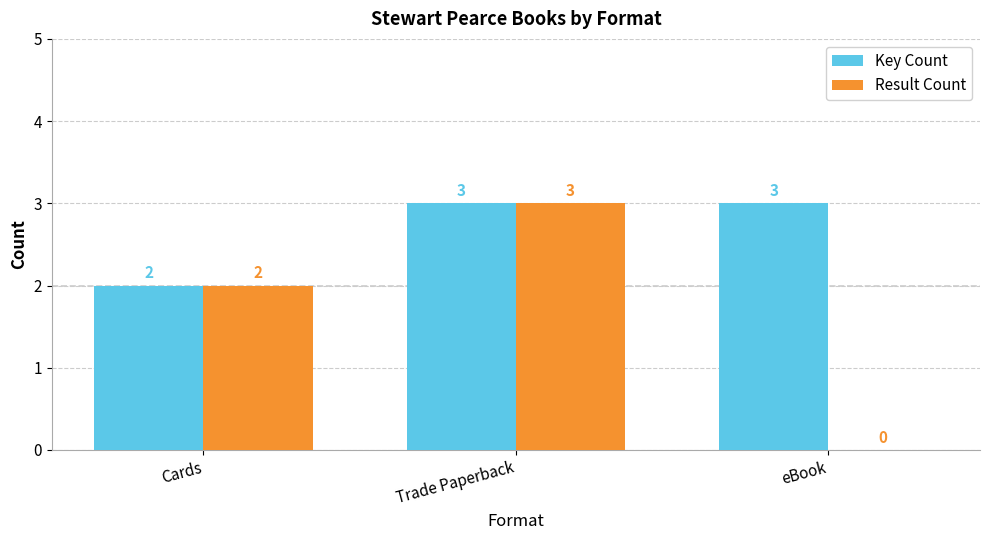

Between Cards and eBook, which series saw the biggest shift?

Result Count